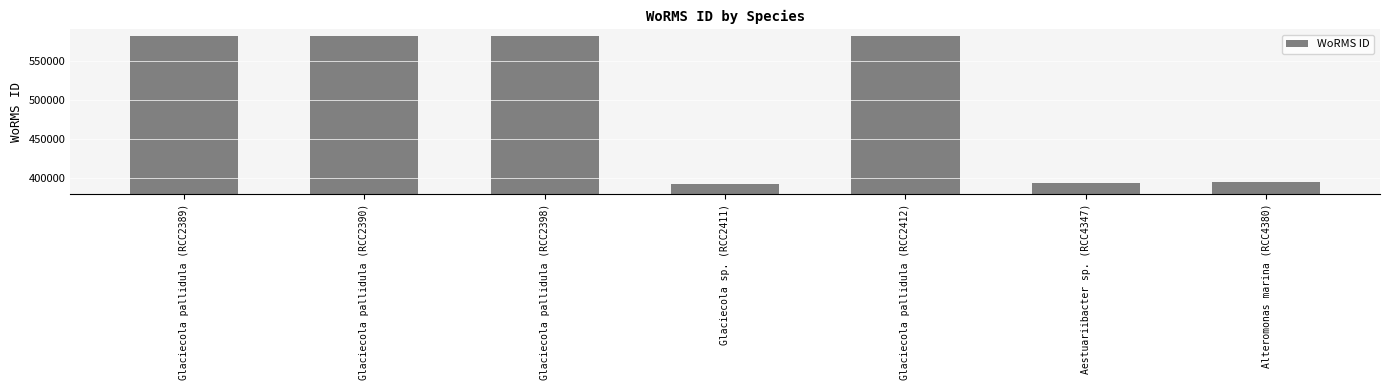

True or false: the data shows 118300 at Glaciecola sp. (RCC2411).

False